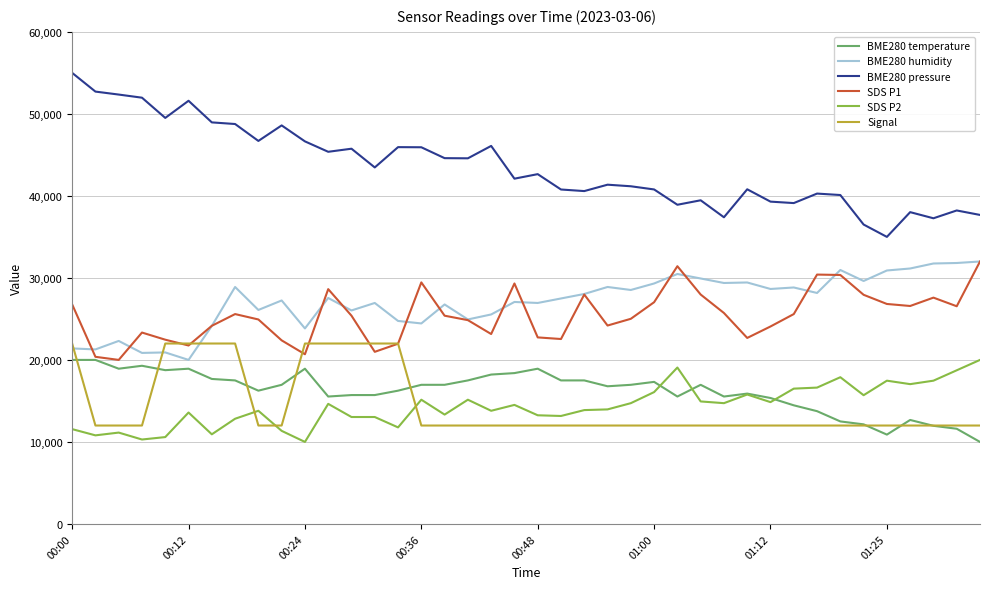

True or false: SDS P2 and BME280 pressure cross at least once.

False